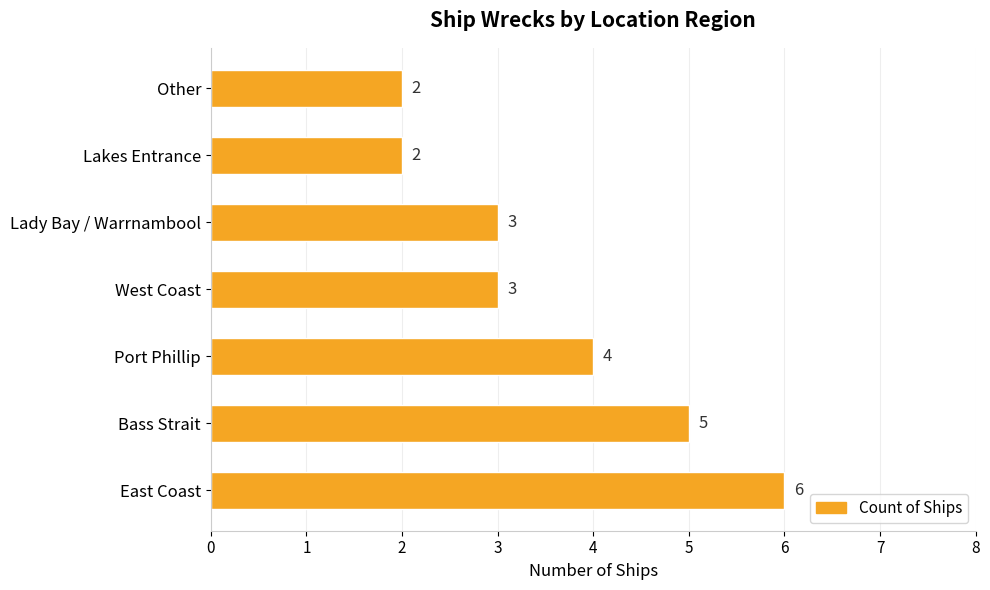

What is the ratio of the value at Bass Strait to the value at Other?

2.5